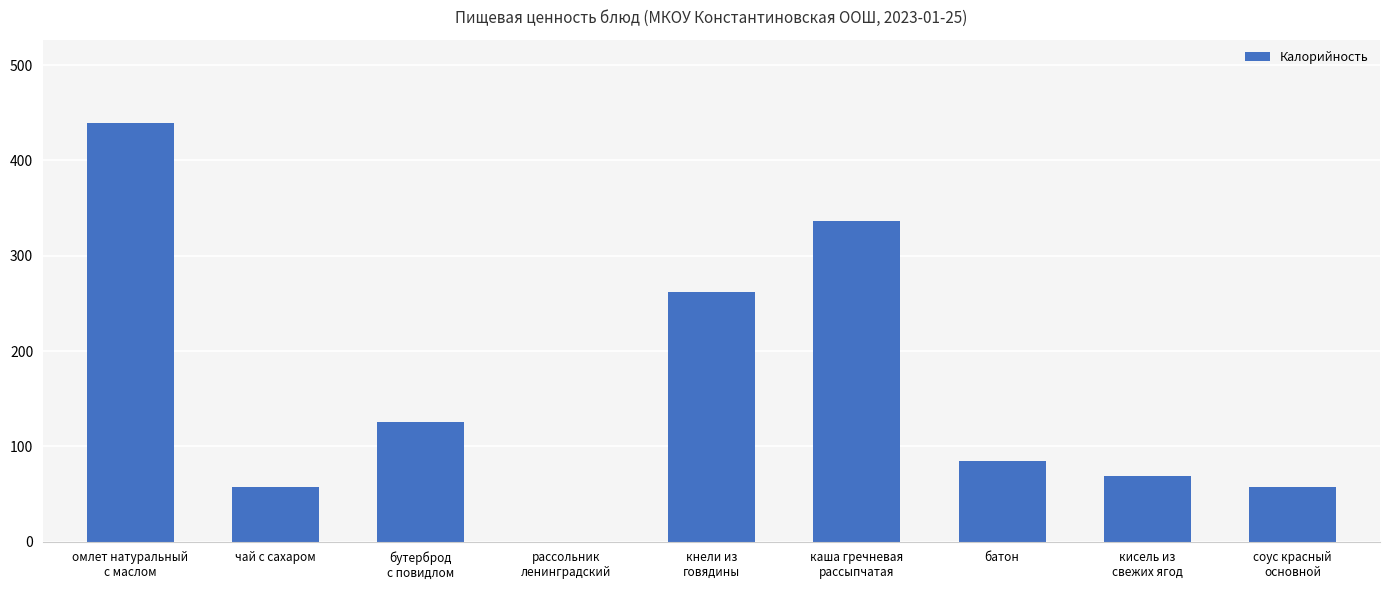

The value at каша гречневая
рассыпчатая is 337. True or false?

True